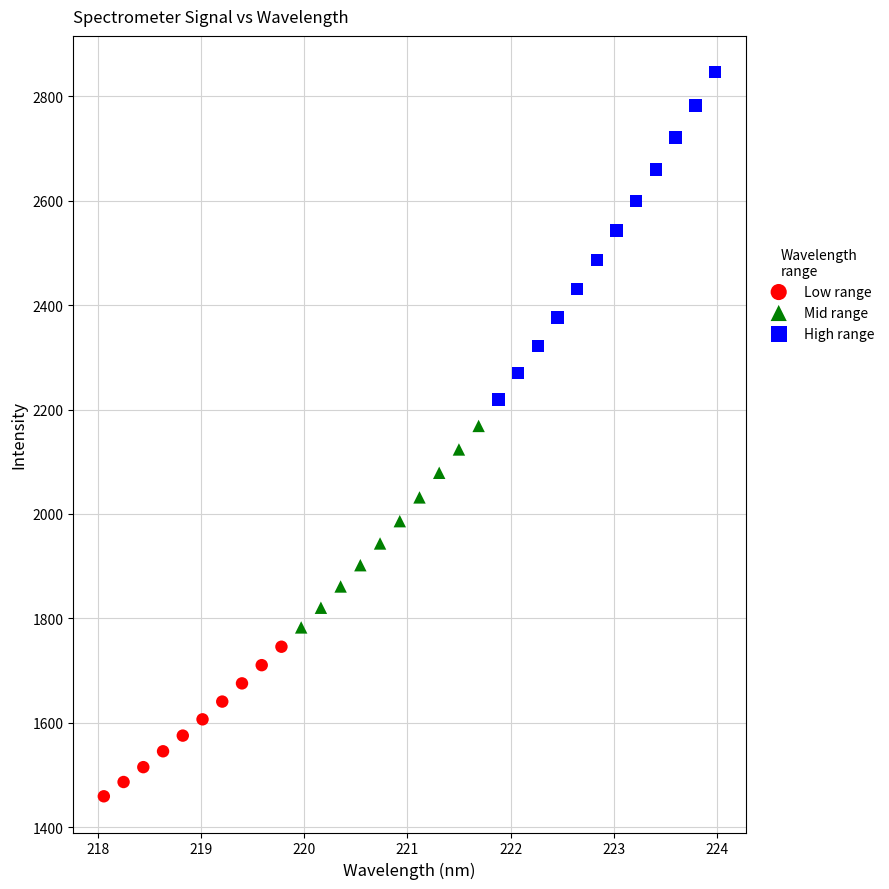

Which series reaches the minimum Y coordinate?

Low range